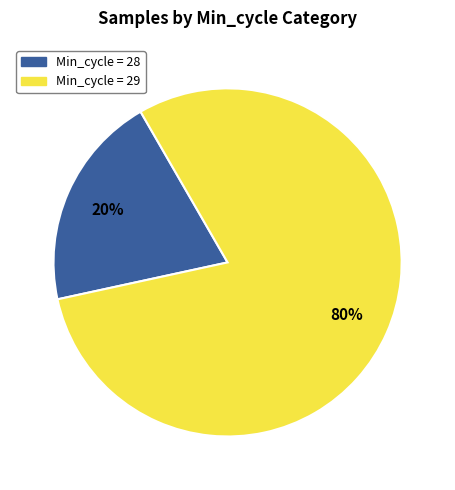

Rank the categories by value from highest to lowest.

Min_cycle = 29, Min_cycle = 28